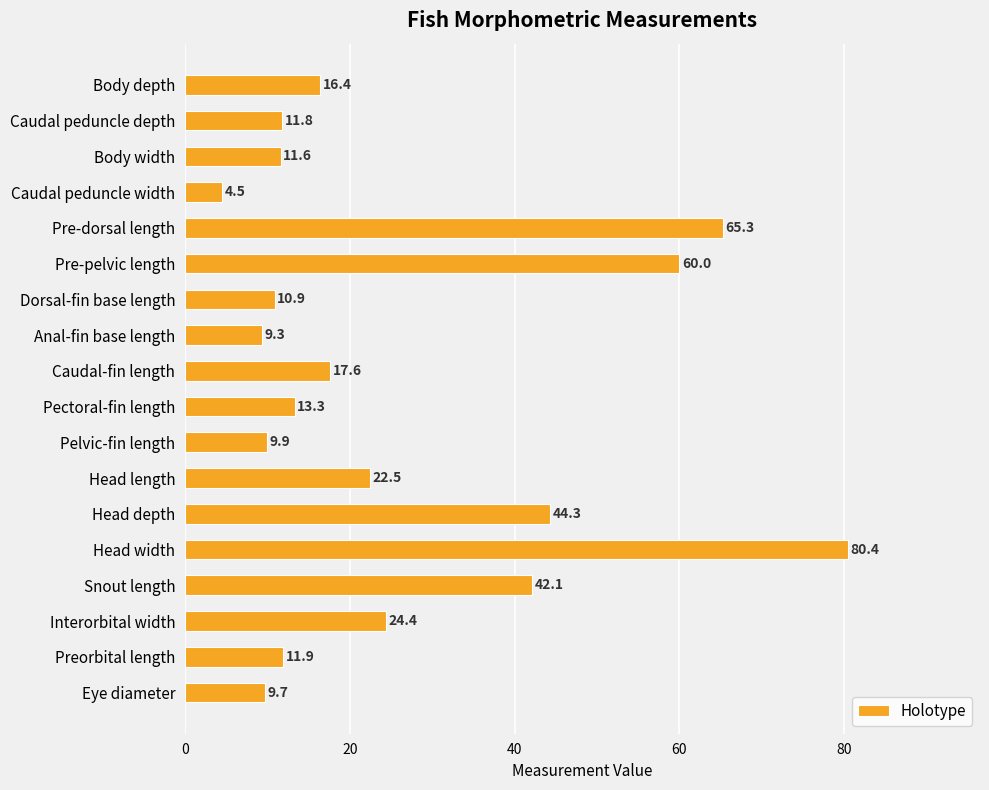

List the labels in order of value, largest first.

Head width, Pre-dorsal length, Pre-pelvic length, Head depth, Snout length, Interorbital width, Head length, Caudal-fin length, Body depth, Pectoral-fin length, Preorbital length, Caudal peduncle depth, Body width, Dorsal-fin base length, Pelvic-fin length, Eye diameter, Anal-fin base length, Caudal peduncle width